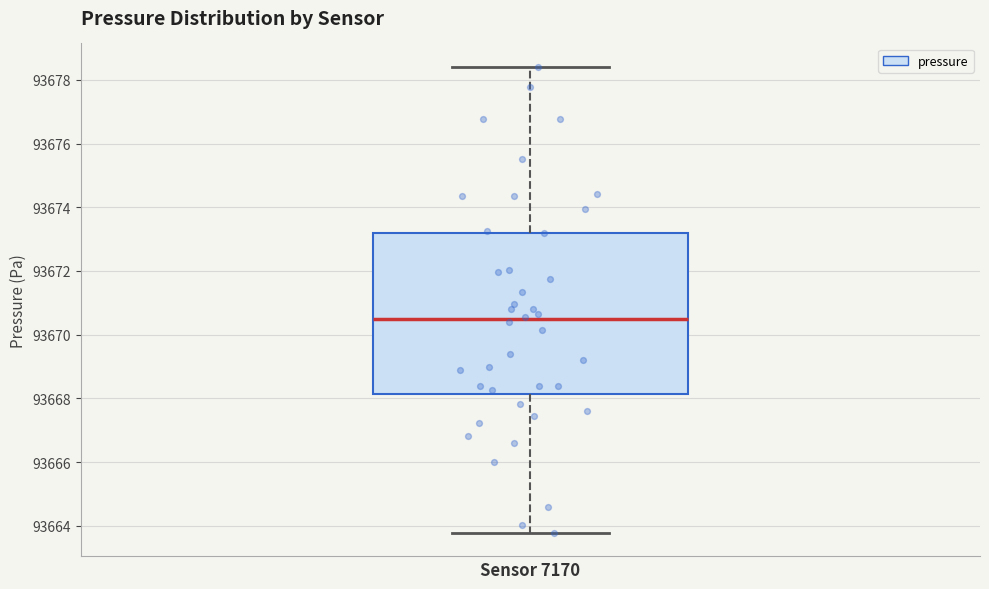

Where does the median line of the box for Sensor 7170 sit on the y-axis? The values are not printed on the chart, so give them approximately, as read against the axis.

93670.4